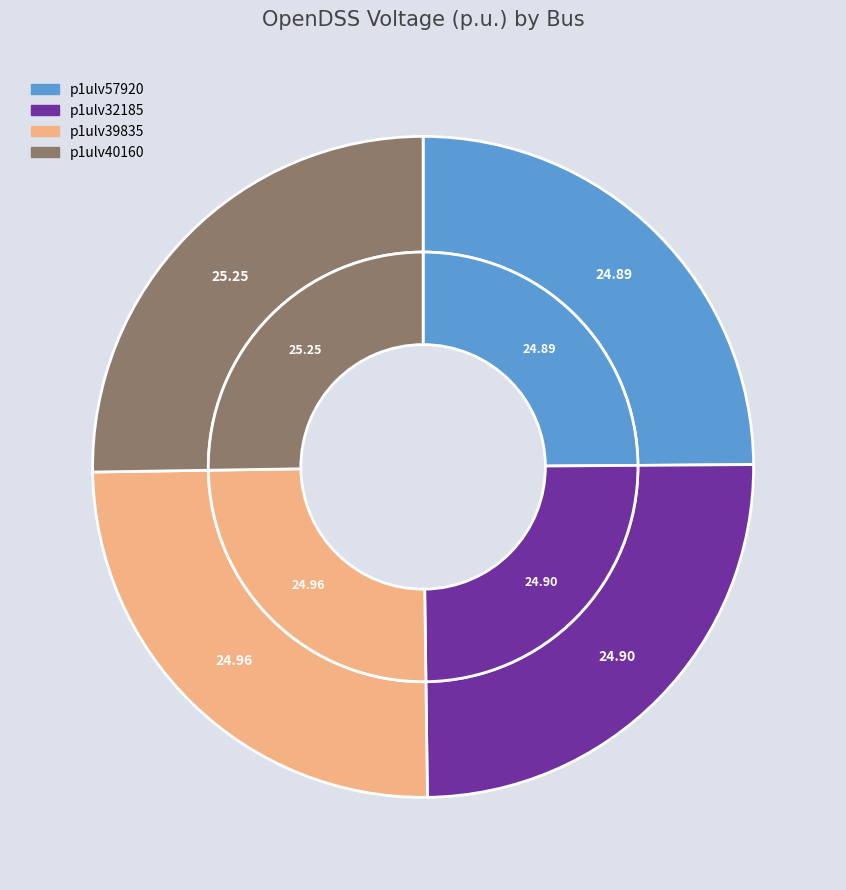

To the nearest percent, what is the average slice percentage?

25%